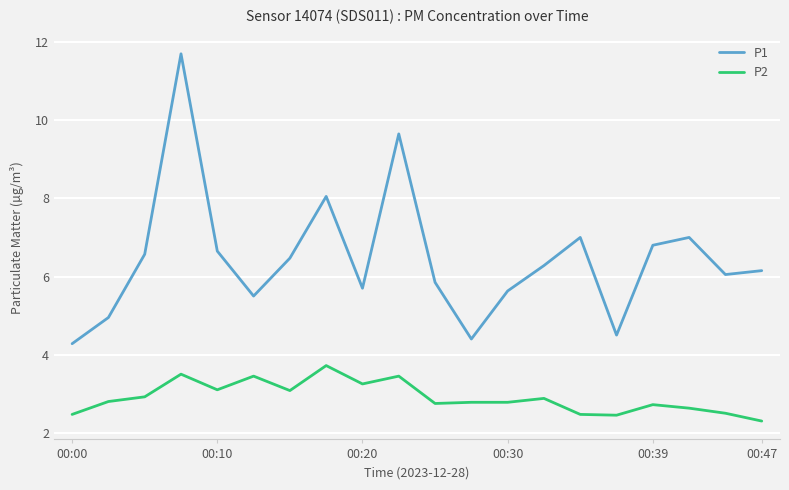

List the series in order of their overall mean, highest first.

P1, P2